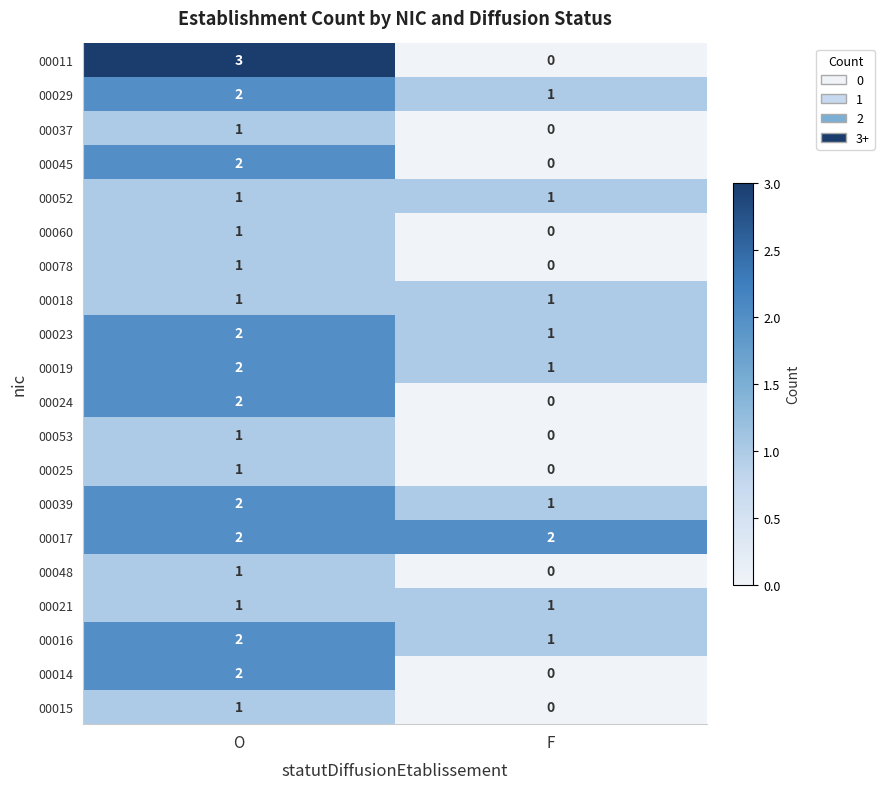

Rank the categories by 00060 value from lowest to highest.

F, O